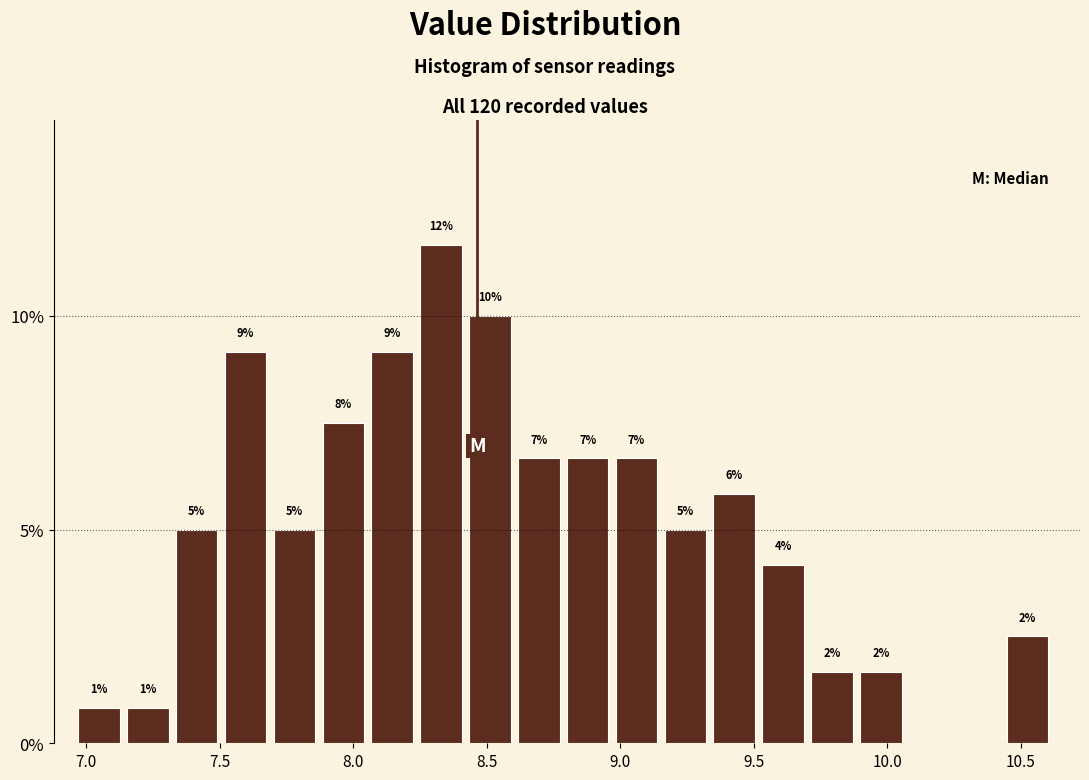

Around what value on the x-axis is the tallest bar? Give the approximate position of its centre, as read against the axis.

8.35